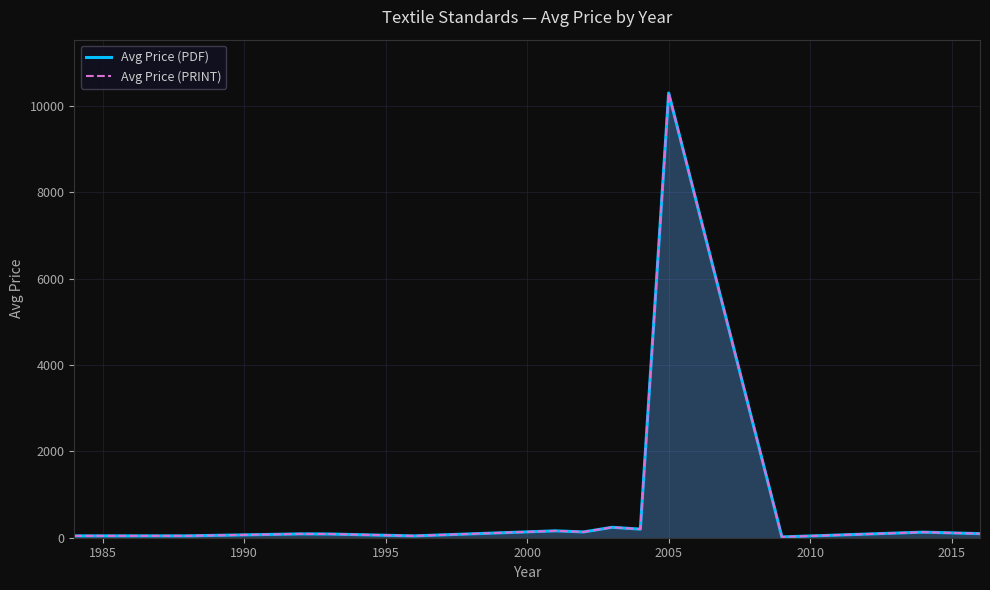

True or false: Avg Price (PRINT) and Avg Price (PDF) intersect in this chart.

False